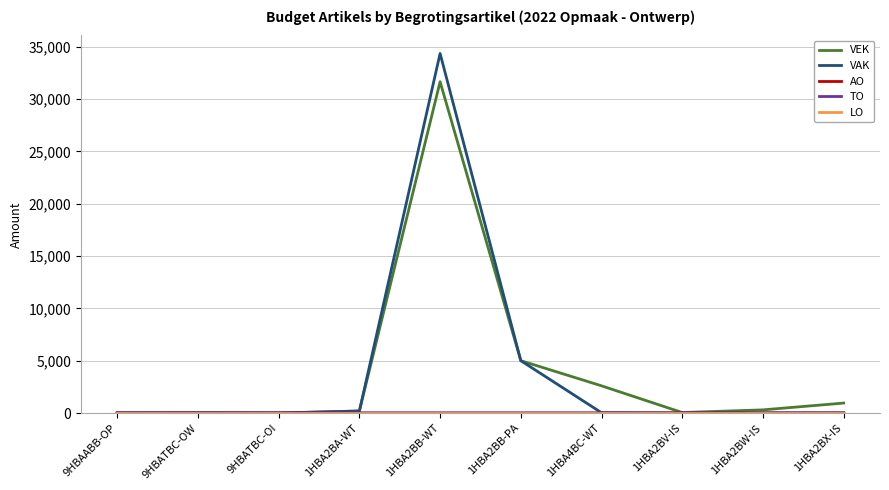

At which label is VEK closest to 15829?

1HBA2BB-PA